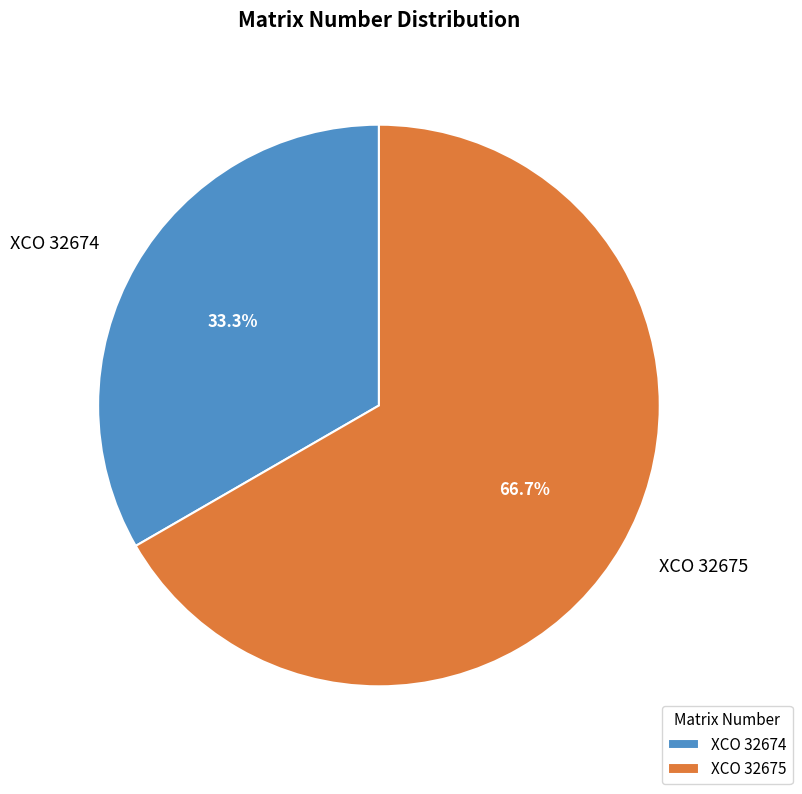

To the nearest percent, what is the average slice percentage?

50%